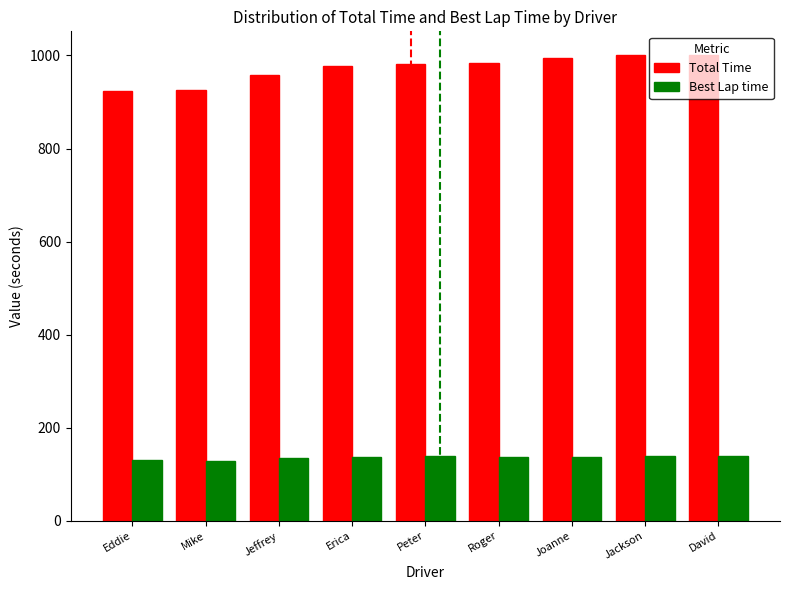

The value of Total Time at David is 627.0. True or false?

False